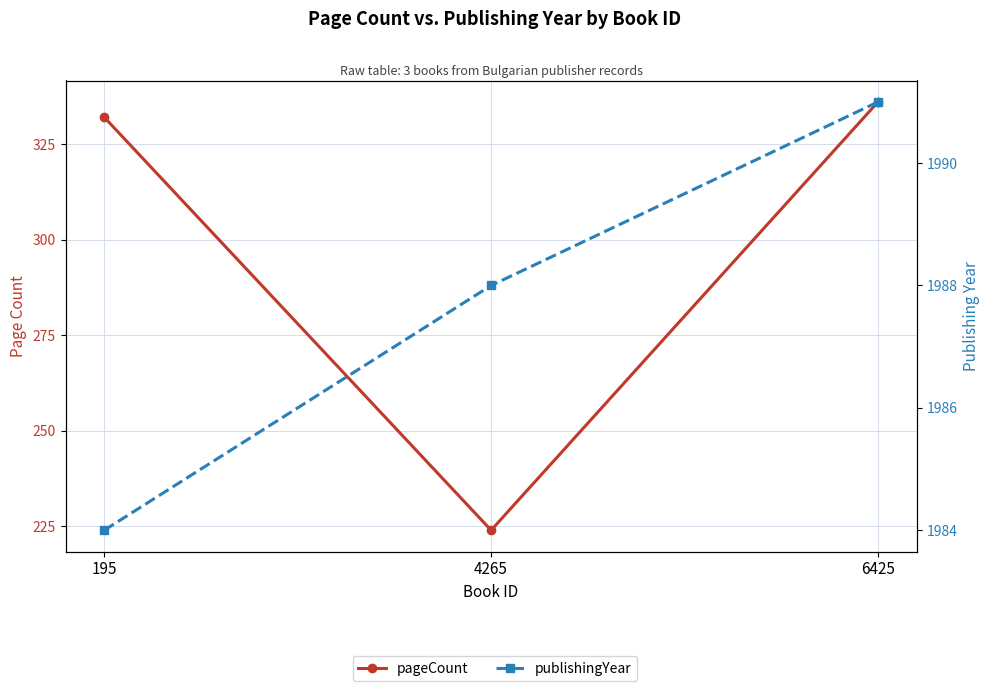

What is the sum of the publishingYear values at 6425 and 4265?

3979